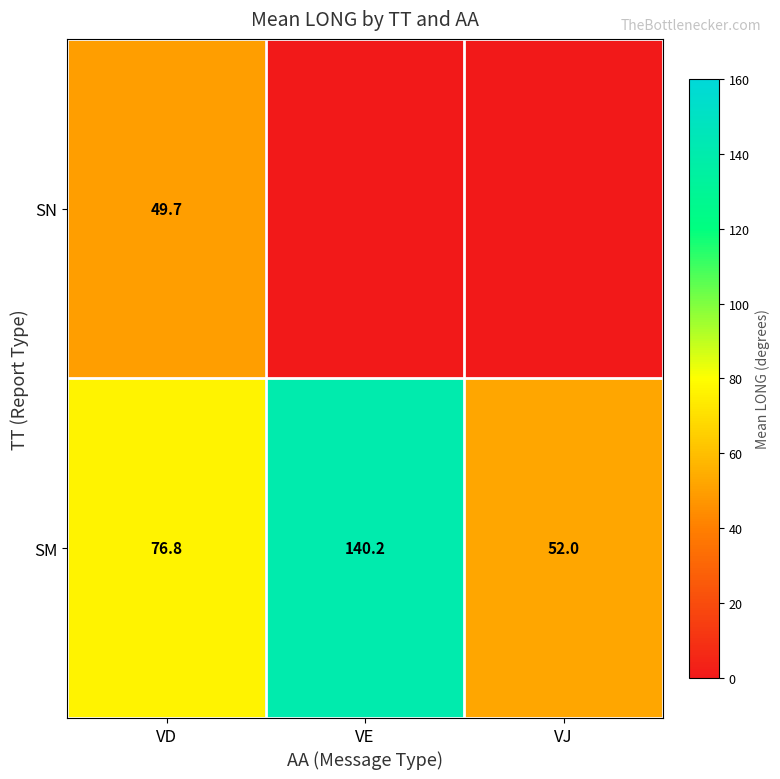

What is the maximum value for SM?

140.2